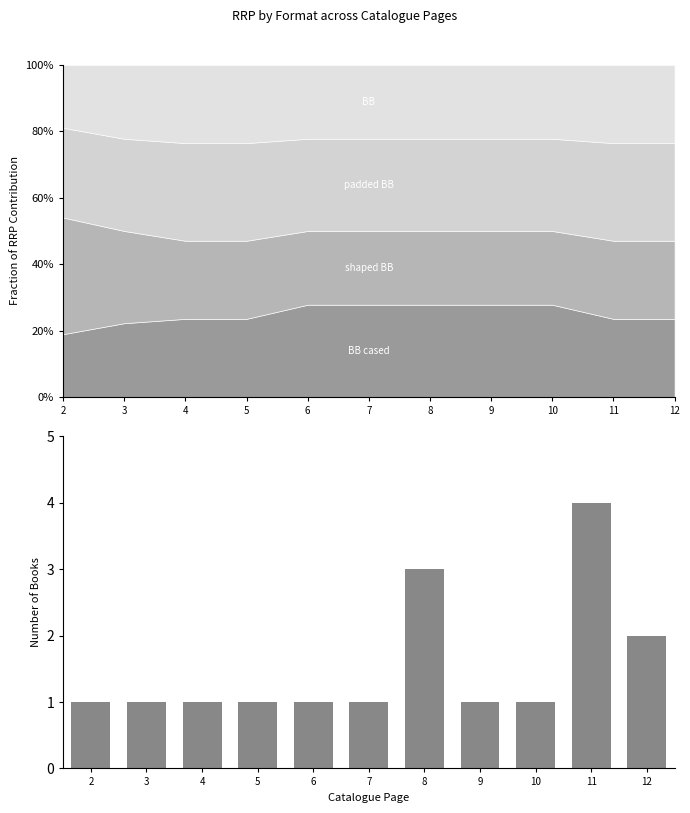

Between 10 and 12, which is larger?

12